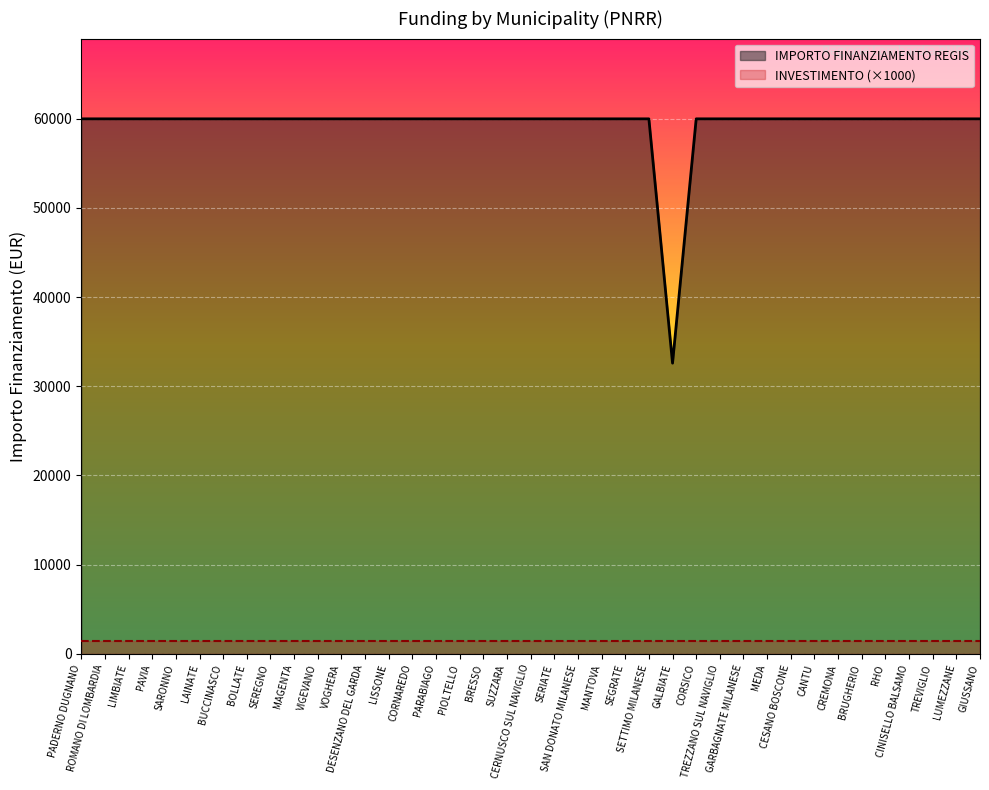

List the labels in order of value, largest first.

PADERNO DUGNANO, ROMANO DI LOMBARDIA, LIMBIATE, PAVIA, SARONNO, LAINATE, BUCCINASCO, BOLLATE, SEREGNO, MAGENTA, VIGEVANO, VOGHERA, DESENZANO DEL GARDA, LISSONE, CORNAREDO, PARABIAGO, PIOLTELLO, BRESSO, SUZZARA, CERNUSCO SUL NAVIGLIO, SERIATE, SAN DONATO MILANESE, MANTOVA, SEGRATE, SETTIMO MILANESE, CORSICO, TREZZANO SUL NAVIGLIO, GARBAGNATE MILANESE, MEDA, CESANO BOSCONE, CANTU, CREMONA, BRUGHERIO, RHO, CINISELLO BALSAMO, TREVIGLIO, LUMEZZANE, GIUSSANO, GALBIATE